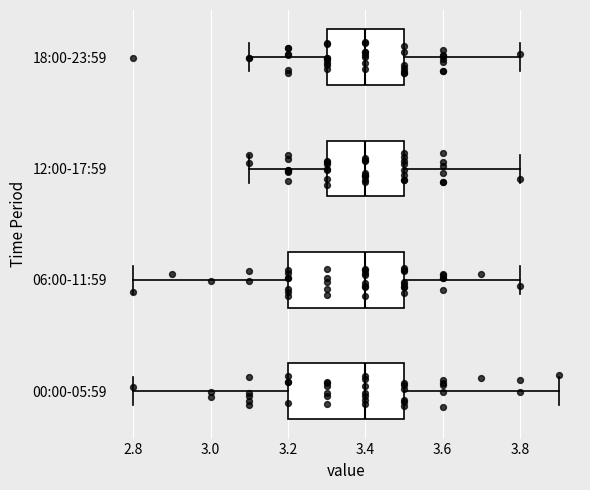

Reading bottom to top, read every box against the x-axis: the position of its median line, the range the box covers, and the ends of its whiskers. The values are not printed on the chart, so give them approximately, as read against the axis.

00:00-05:59: median 3.4, box 3.2 to 3.5, whiskers 2.8 to 3.9
06:00-11:59: median 3.4, box 3.2 to 3.5, whiskers 2.8 to 3.8
12:00-17:59: median 3.4, box 3.3 to 3.5, whiskers 3.1 to 3.8
18:00-23:59: median 3.4, box 3.3 to 3.5, whiskers 3.1 to 3.8